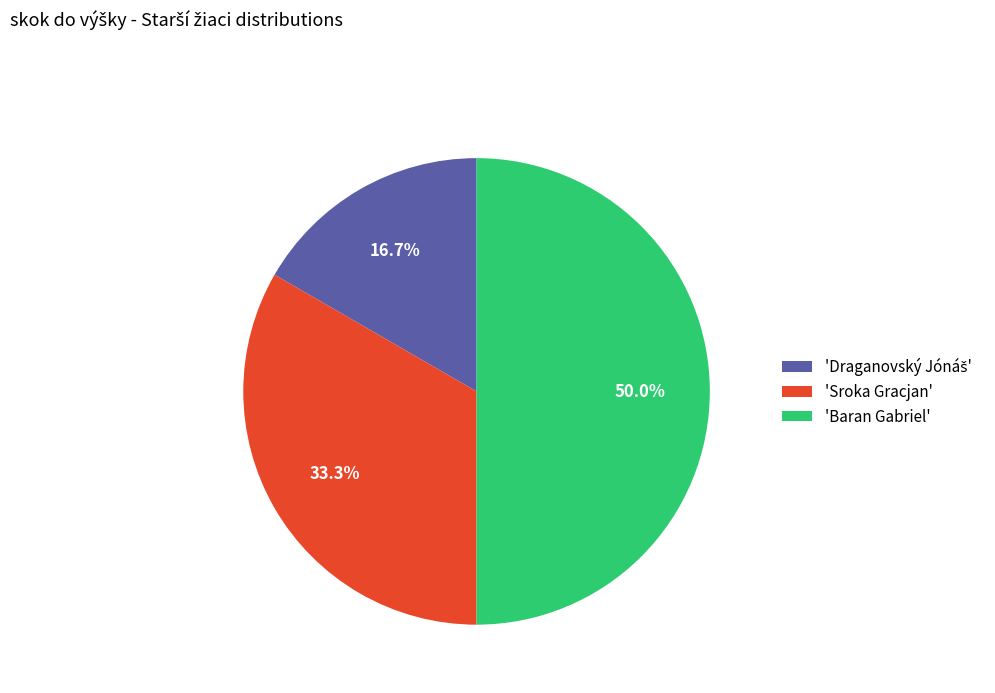

Approximately how many times larger is the value at 'Baran Gabriel' compared to 'Sroka Gracjan'?

1.5